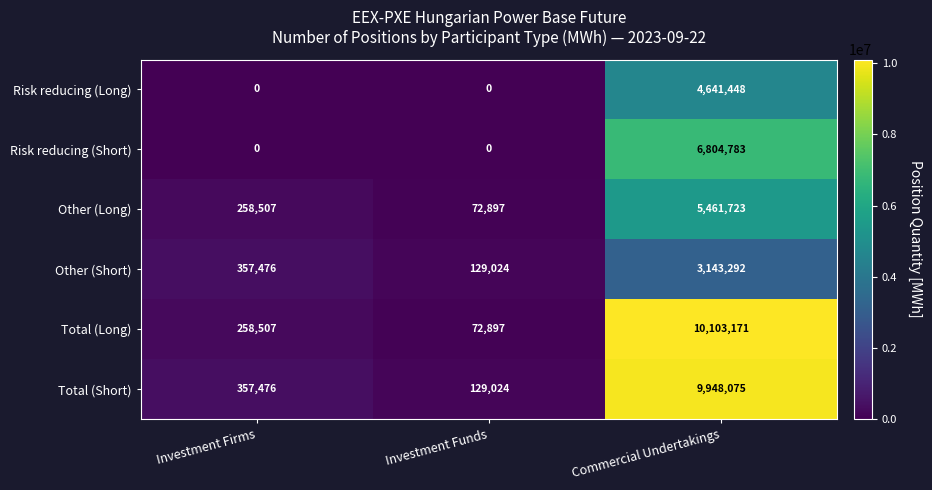

Reading left to right, extract all data points from this chart.

Risk reducing (Long): 0	0	4641448
Risk reducing (Short): 0	0	6804783
Other (Long): 258507	72897	5461723
Other (Short): 357476	129024	3143292
Total (Long): 258507	72897	10103171
Total (Short): 357476	129024	9948075